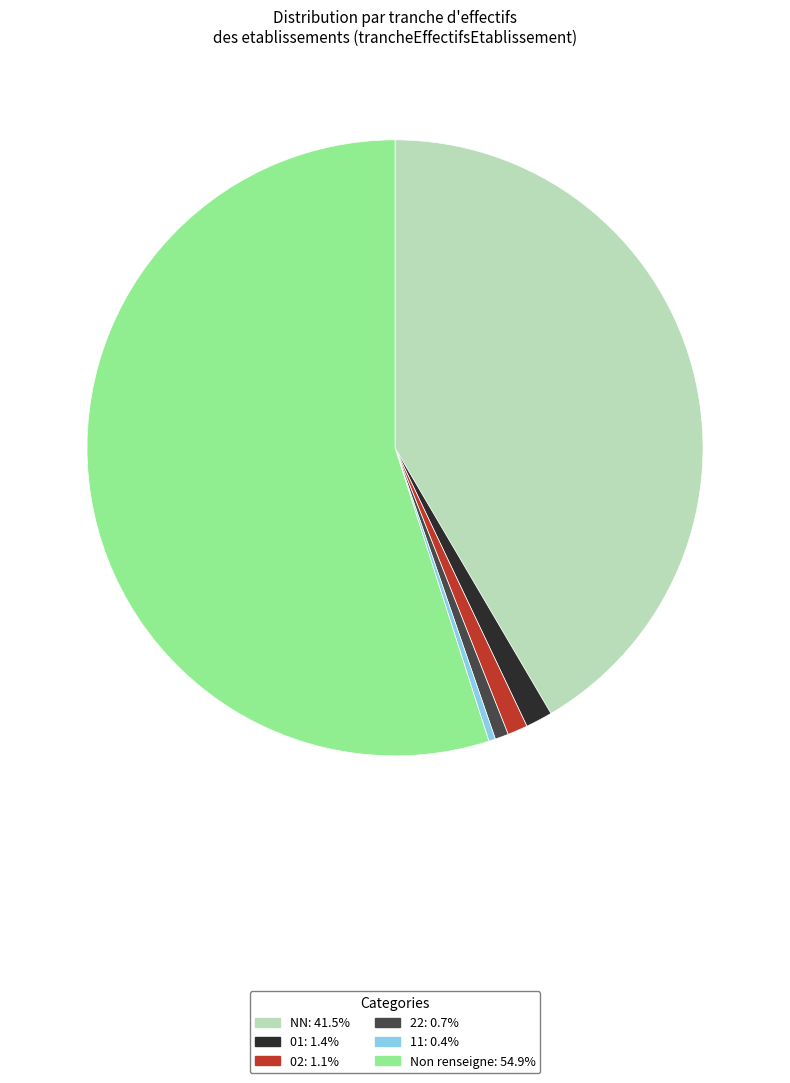

Combined, do 01: 1.4% and Non renseigne: 54.9% account for over 50%?

Yes